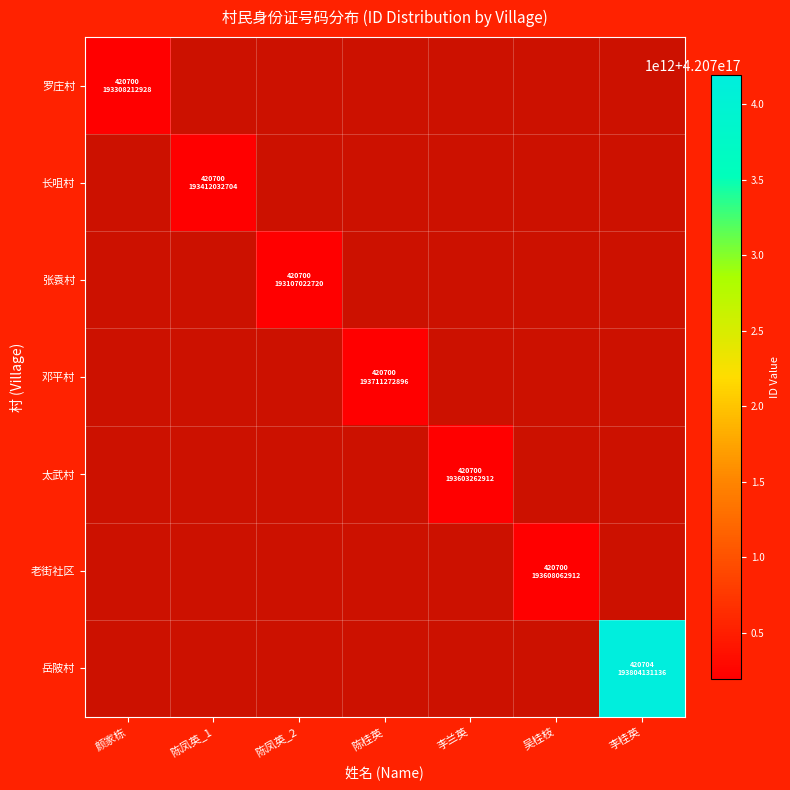

At how many categories does at least one series exceed 420701536368760064?

1